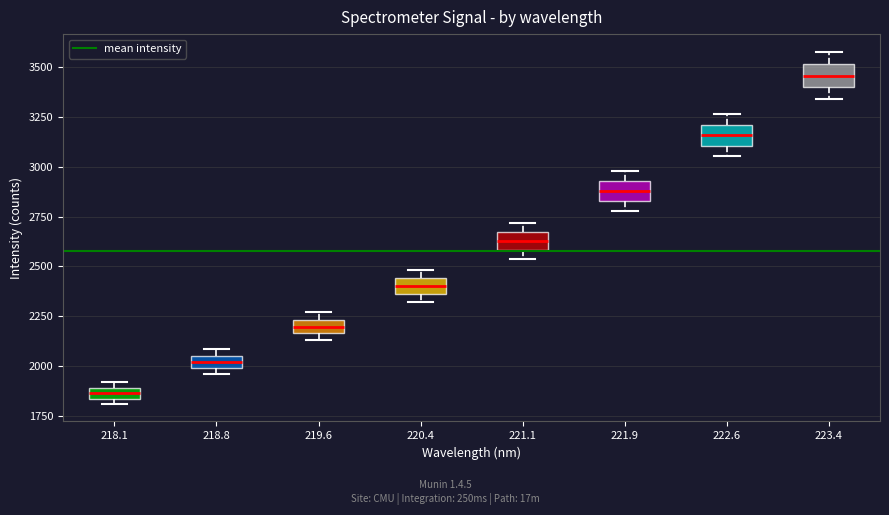

Which box's median line is the highest?

223.4